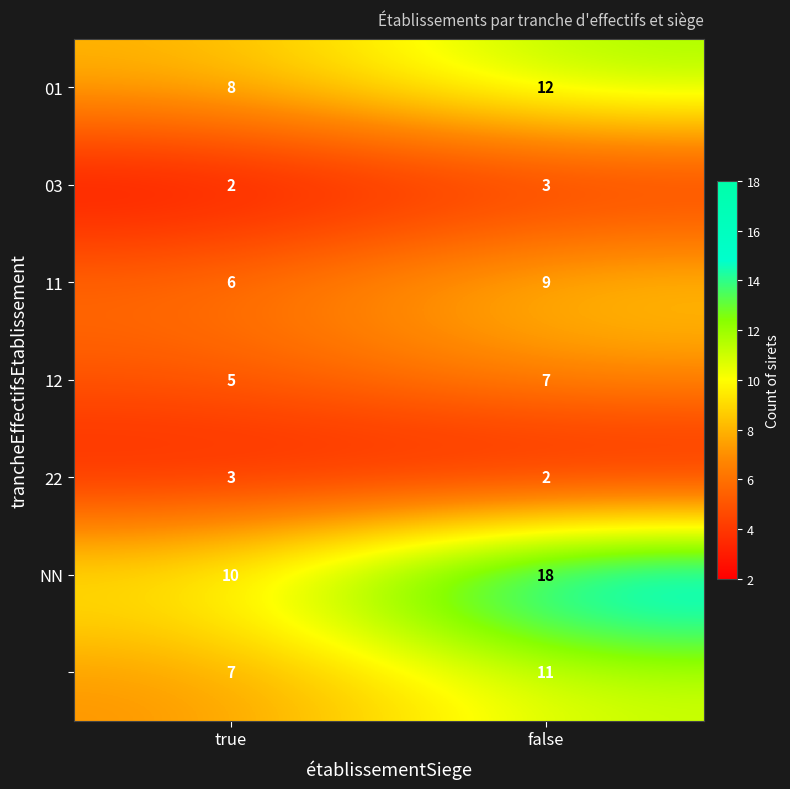

What is the greatest value displayed?

18